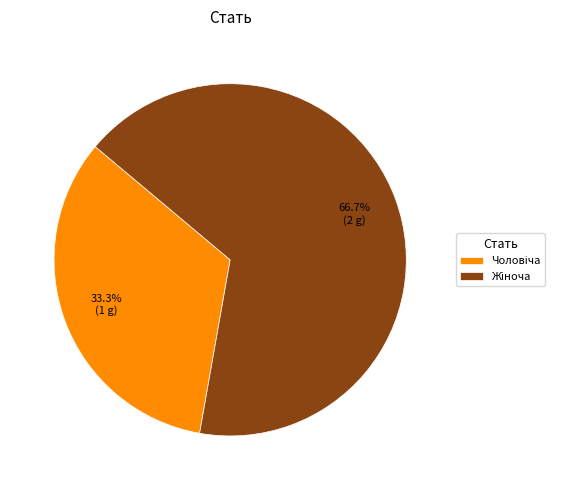

Is there any slice that represents more than half of the pie?

Yes